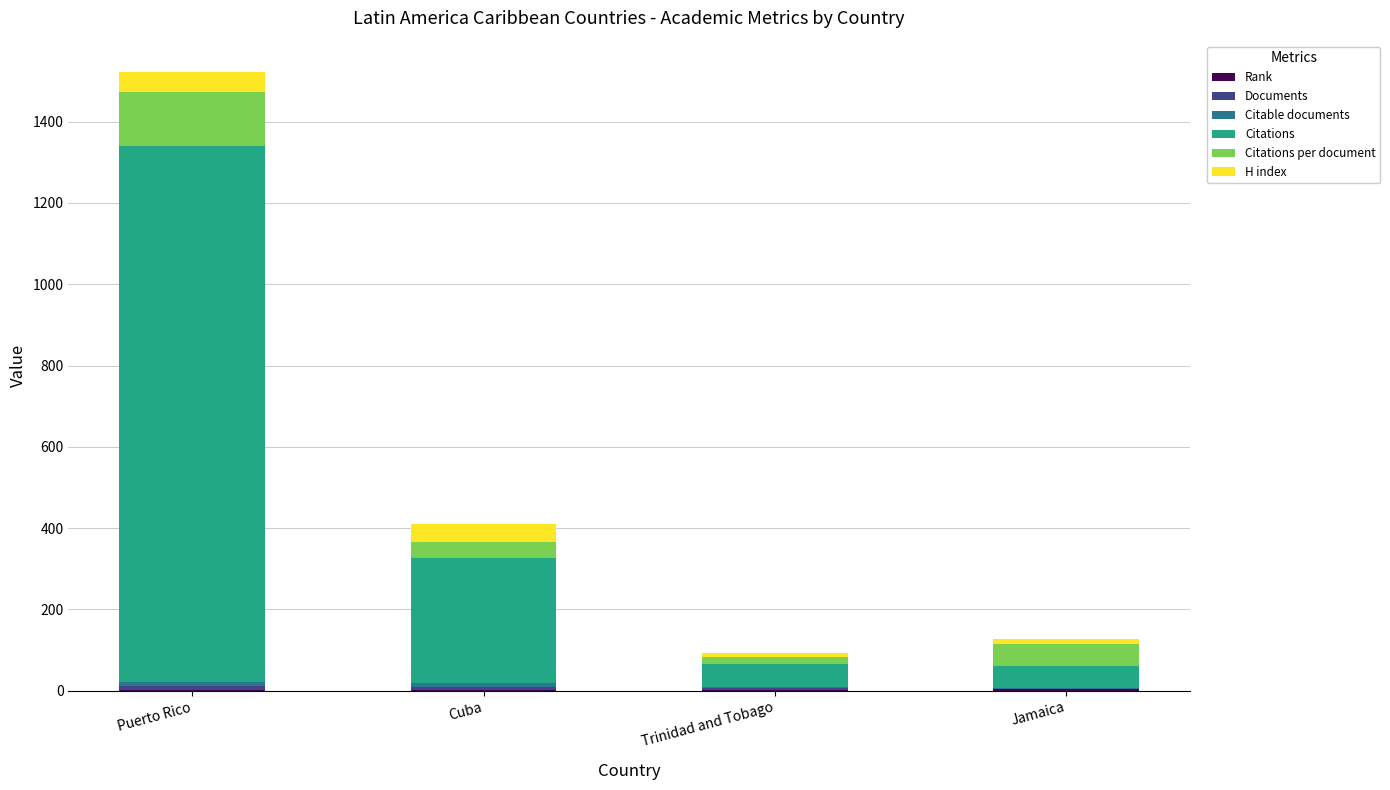

At which category is the sum across all series the highest?

Puerto Rico